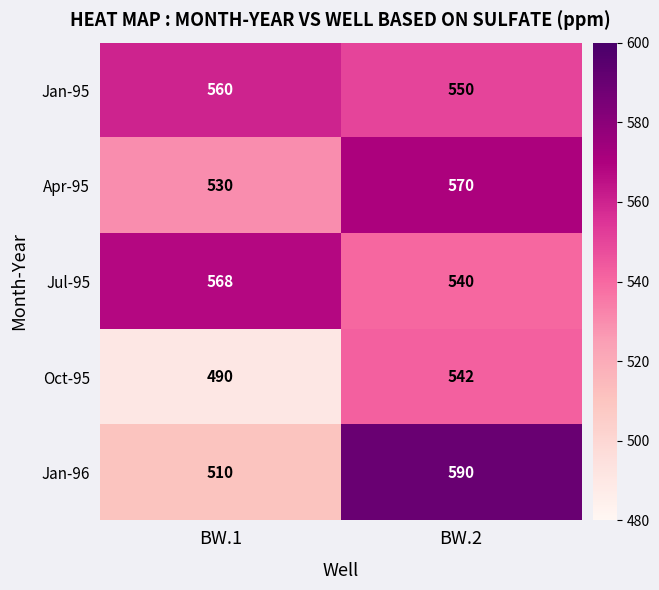

Rank the series by their maximum value, from highest to lowest.

Jan-96, Apr-95, Jul-95, Jan-95, Oct-95